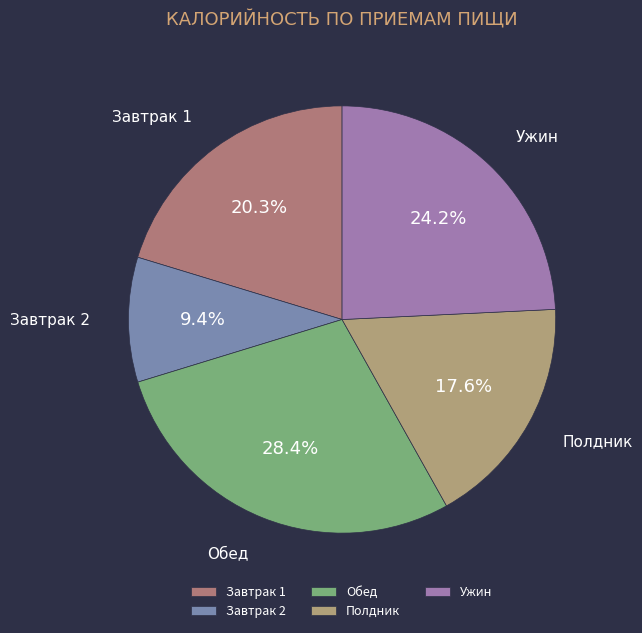

What portion of the pie excludes Завтрак 2?

90.6%